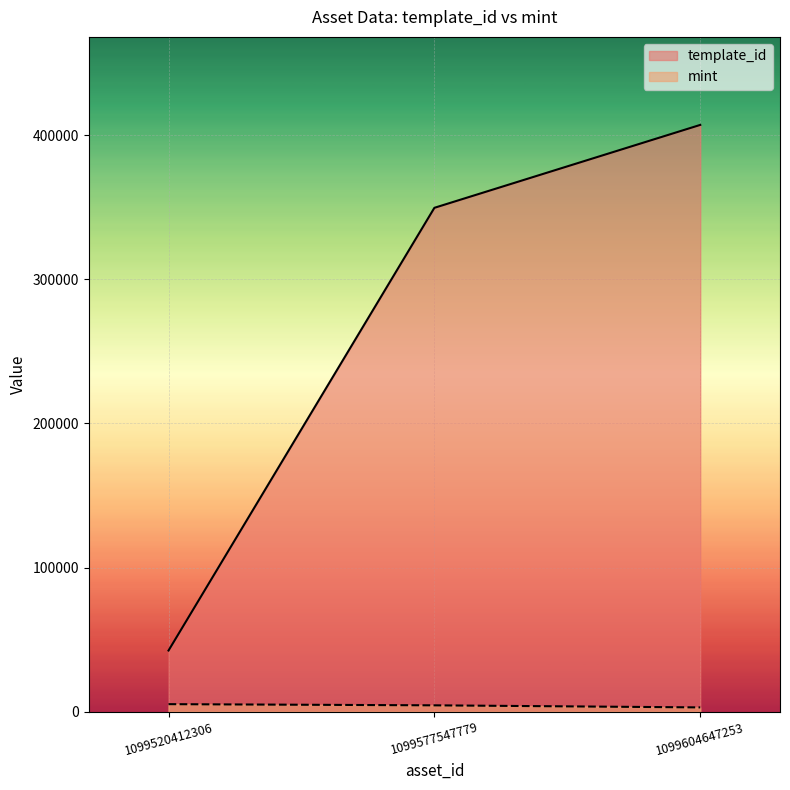

What is the approximate value of mint at 1099604647253, to the nearest 100?

3000